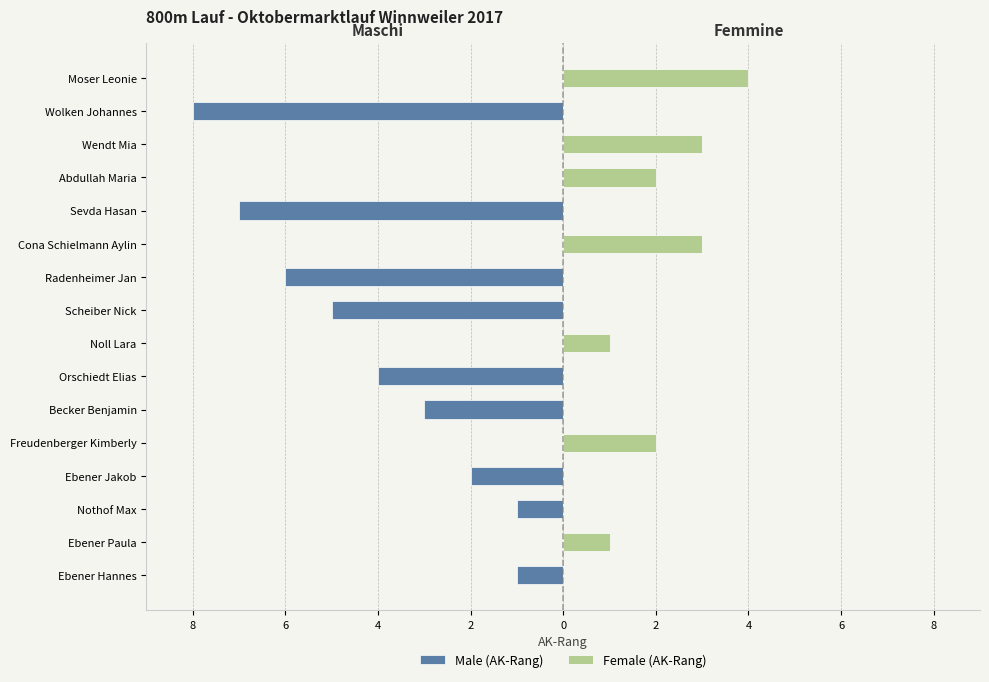

What is the difference between the highest and lowest values at Wolken Johannes?

8